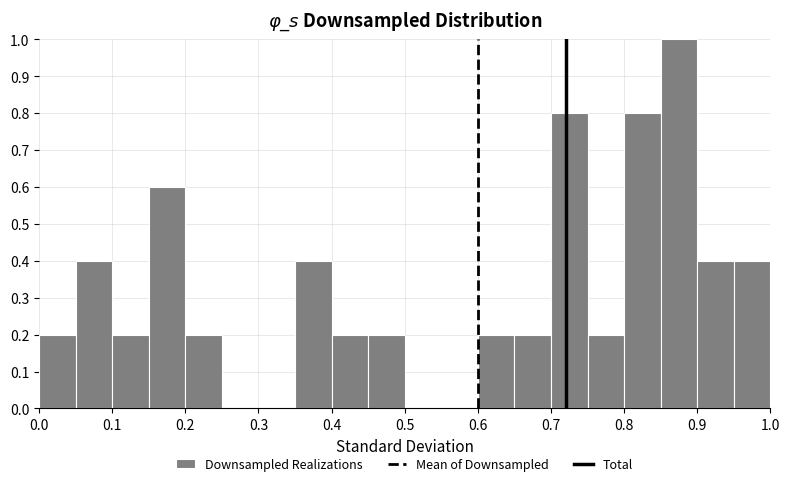

Reading left to right, list every bar in this chart as the range it spans on the x-axis followed by its height. The values are not printed on the chart, so give them approximately, as read against the axis.

0.00 to 0.05: 0.2
0.05 to 0.10: 0.4
0.10 to 0.15: 0.2
0.15 to 0.20: 0.6
0.20 to 0.25: 0.2
0.25 to 0.30: 0
0.30 to 0.35: 0
0.35 to 0.40: 0.4
0.40 to 0.45: 0.2
0.45 to 0.50: 0.2
0.50 to 0.55: 0
0.55 to 0.60: 0
0.60 to 0.65: 0.2
0.65 to 0.70: 0.2
0.70 to 0.75: 0.8
0.75 to 0.80: 0.2
0.80 to 0.85: 0.8
0.85 to 0.90: 1.0
0.90 to 0.95: 0.4
0.95 to 1.00: 0.4